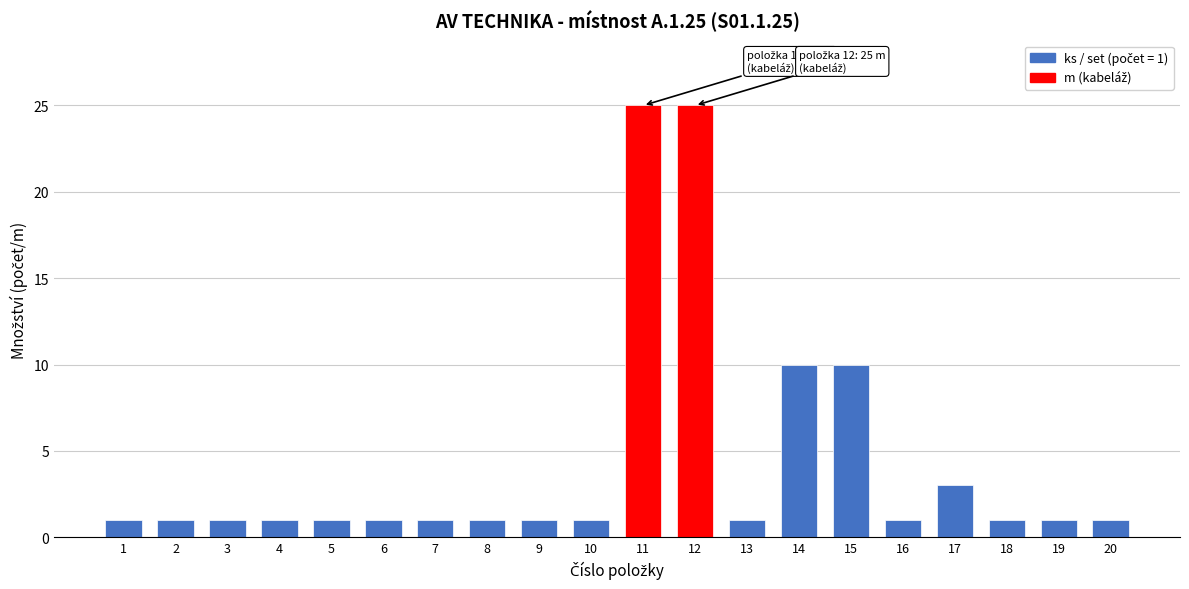

Reading left to right, transcribe all the data shown in this chart.

1	1	1	1	1	1	1	1	1	1	25	25	1	10	10	1	3	1	1	1